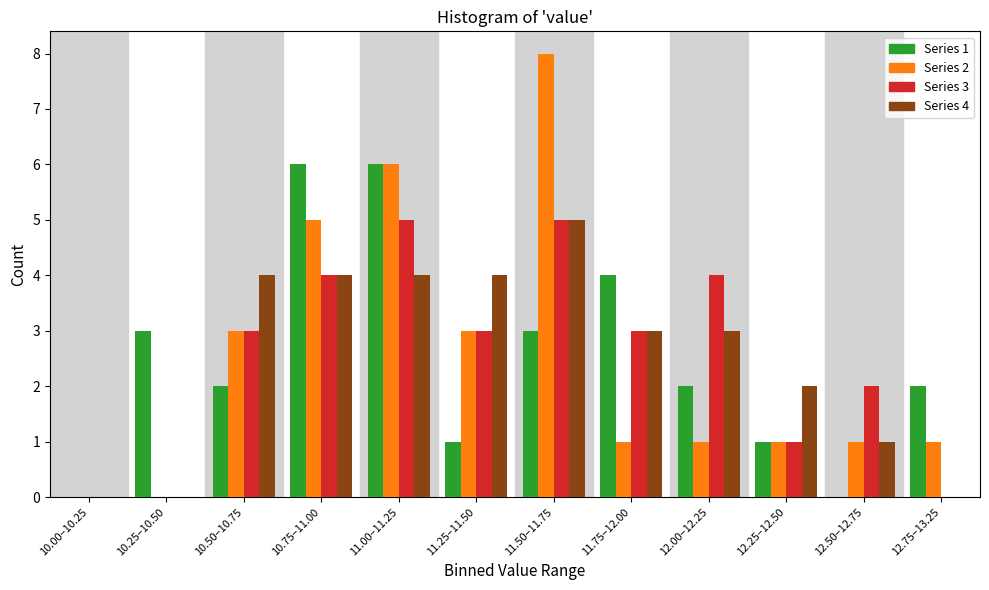

The Series 3 series shows 4 at 12.00–12.25. True or false?

True